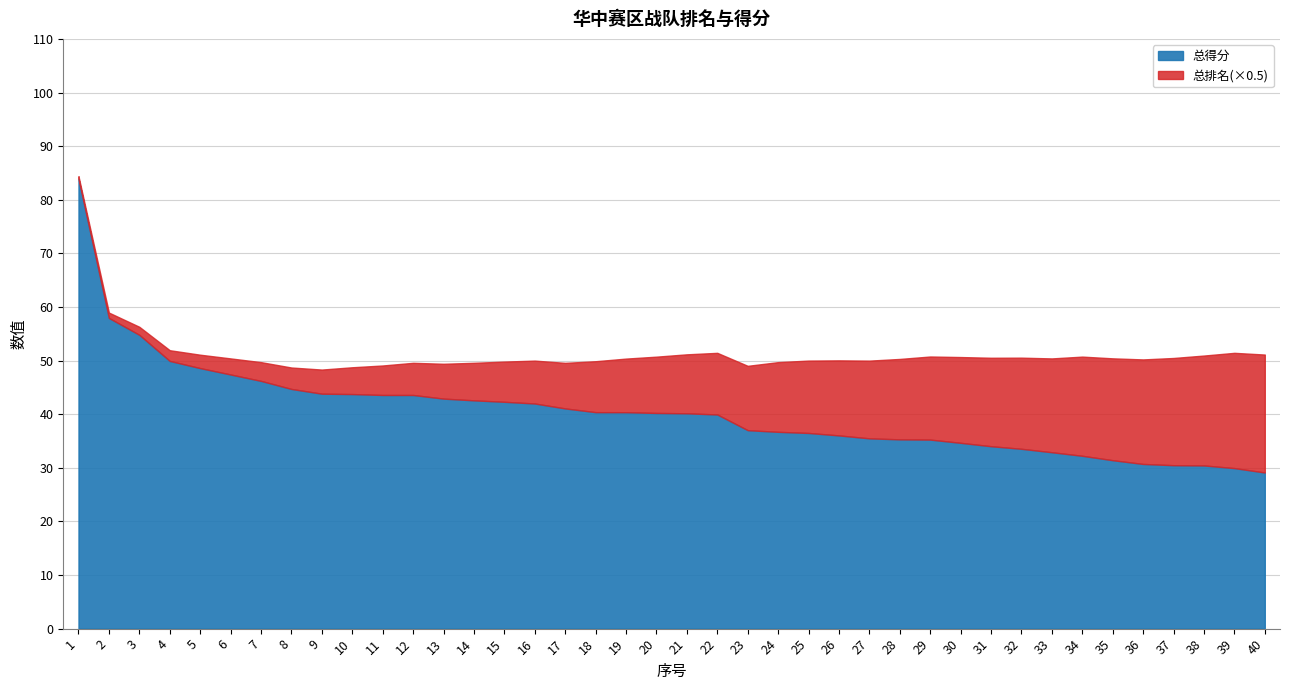

Count the number of data series in this chart.

2